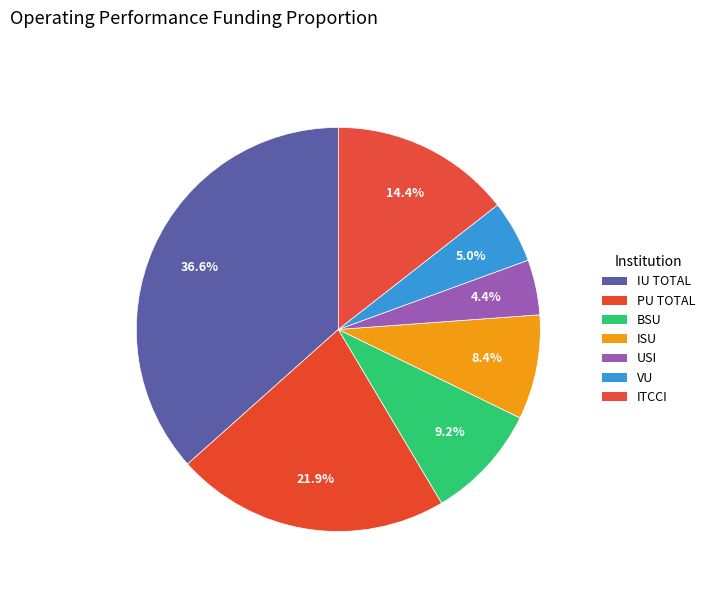

How many segments does this pie chart have?

7